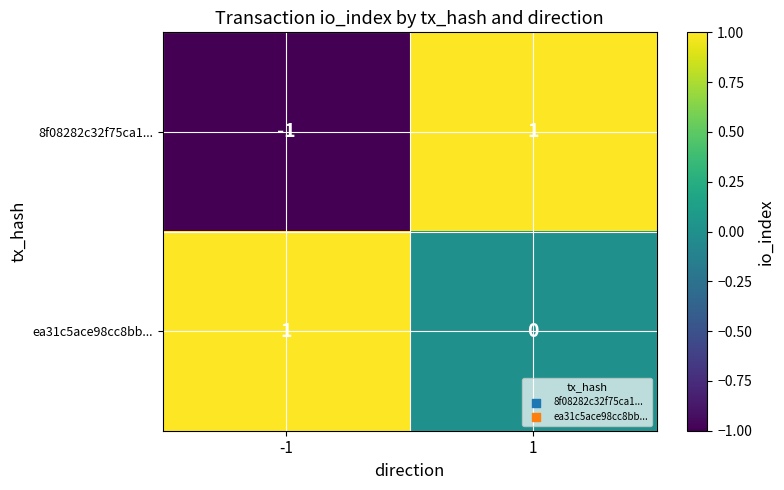

How many data points does each series have?

2